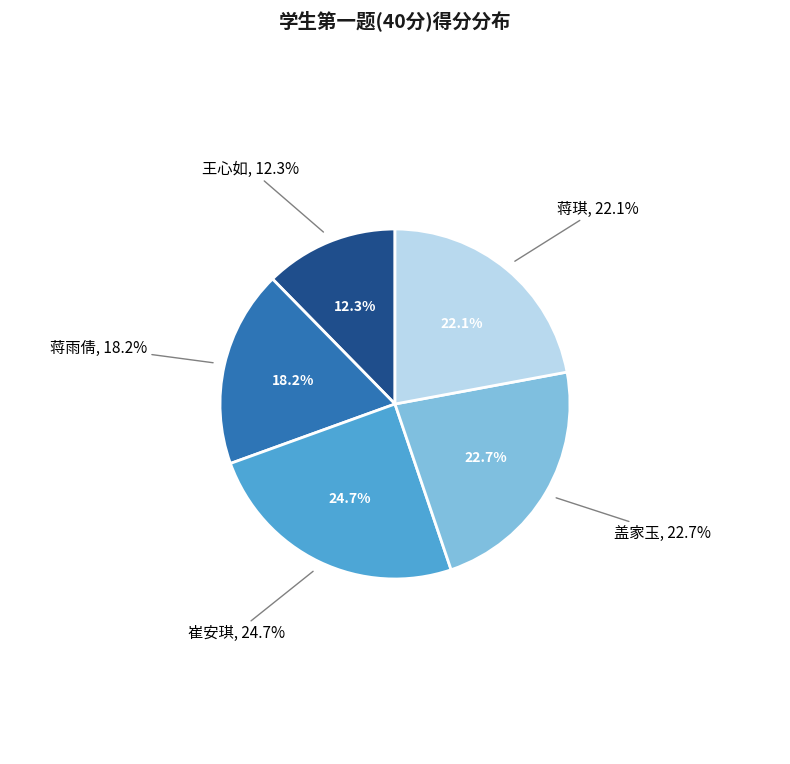

How many slices are in this pie chart?

5